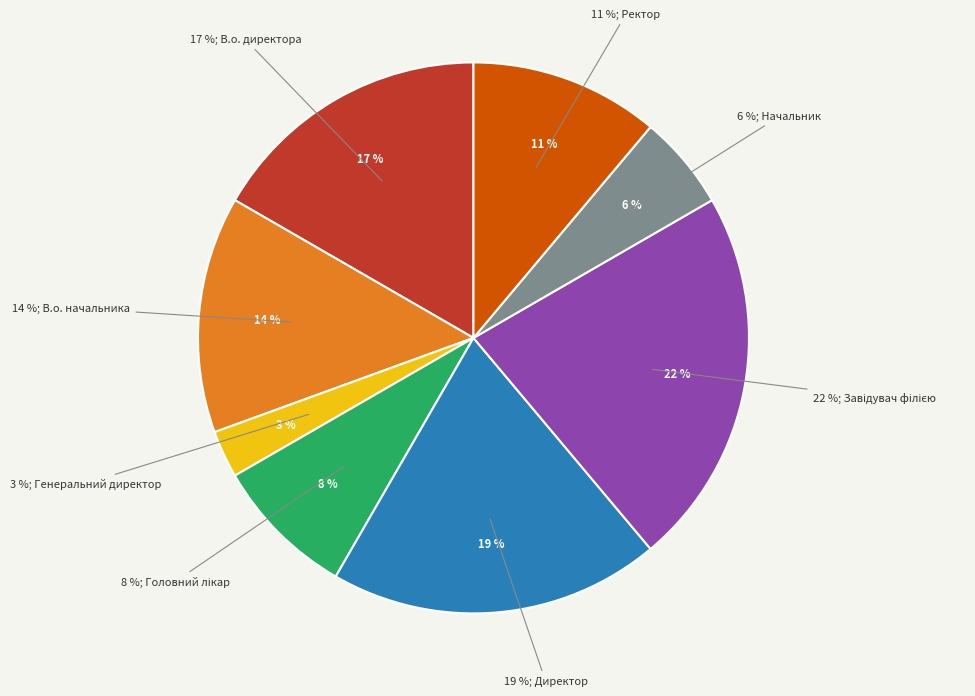

What percentage is the Головний лікар slice, to the nearest percent?

8%